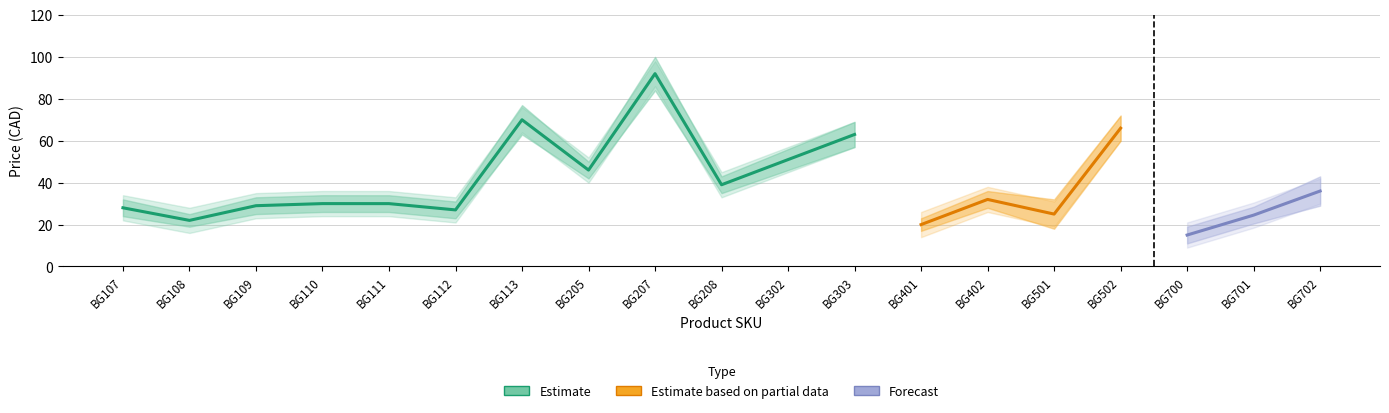

At which label does Price 1 first exceed 30?

BG113